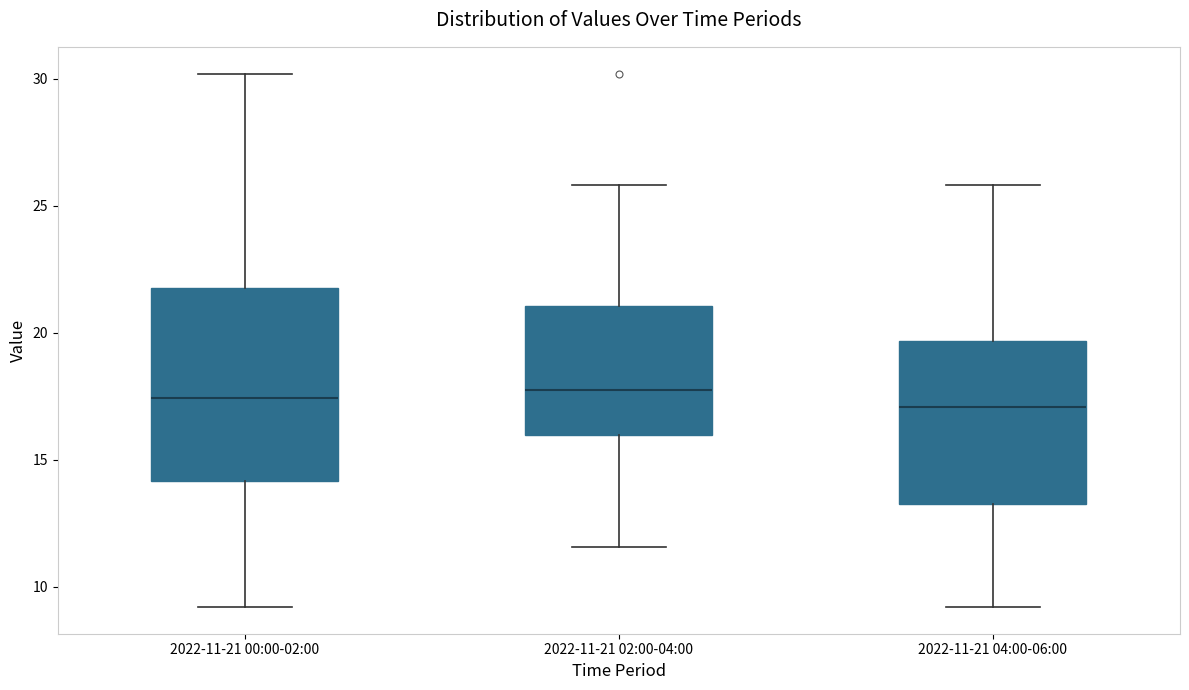

Reading left to right, read every box against the y-axis: the position of its median line, the range the box covers, and the ends of its whiskers. The values are not printed on the chart, so give them approximately, as read against the axis.

2022-11-21 00:00-02:00: median 17.5, box 14.0 to 22.0, whiskers 9.0 to 30.0
2022-11-21 02:00-04:00: median 18.0, box 16.0 to 21.0, whiskers 11.5 to 26.0
2022-11-21 04:00-06:00: median 17.0, box 13.5 to 19.5, whiskers 9.0 to 26.0